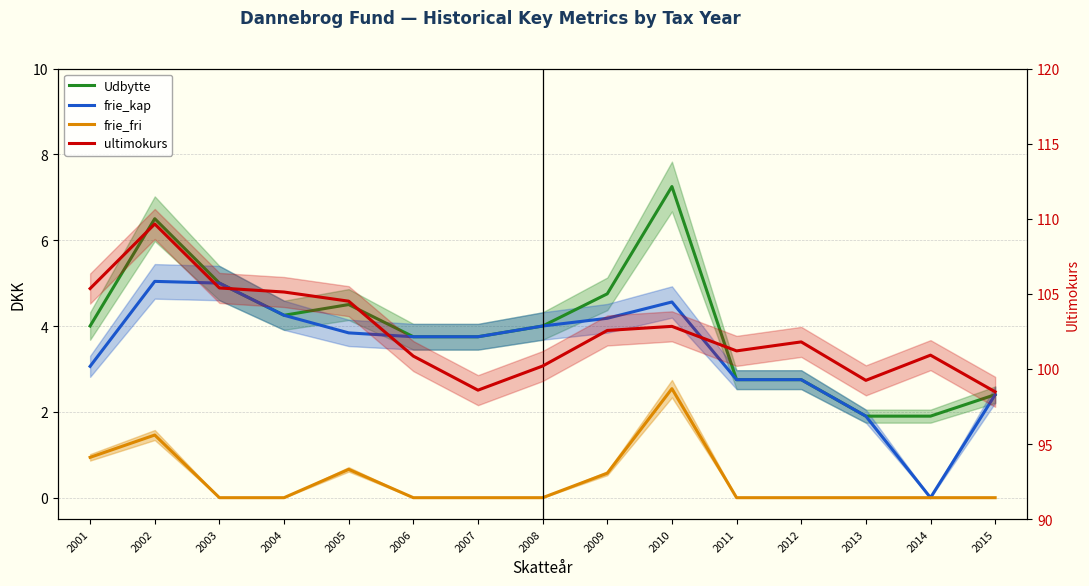

What are all the series names shown in the legend?

Udbytte, frie_kap, frie_fri, ultimokurs